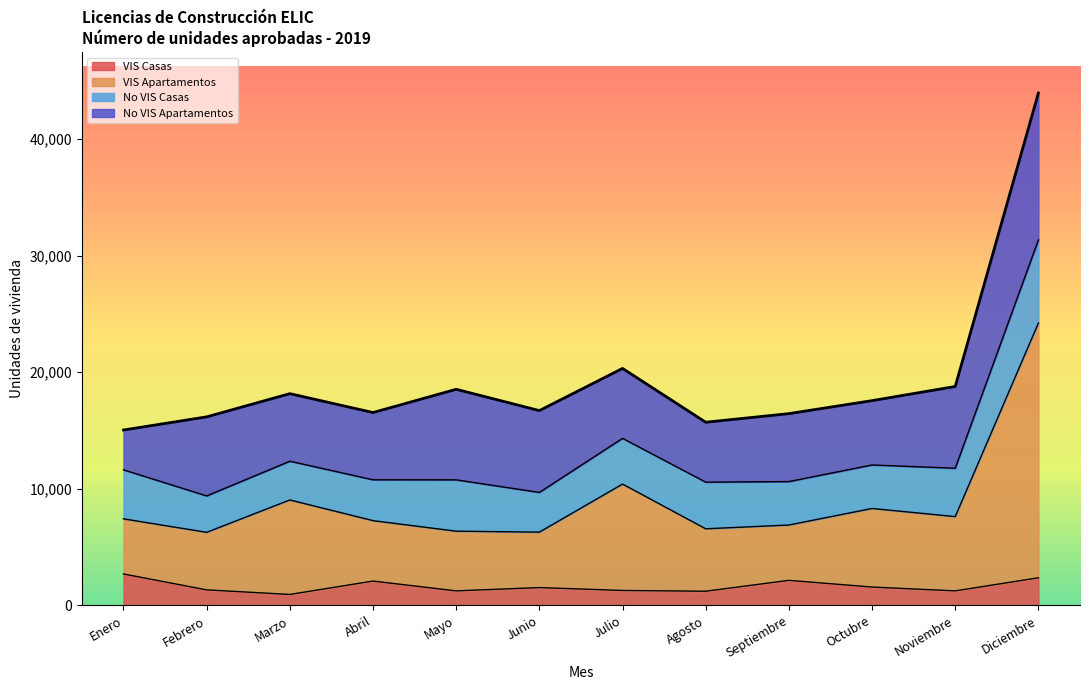

What are all the series names shown in the legend?

VIS Casas, VIS Apartamentos, No VIS Casas, No VIS Apartamentos